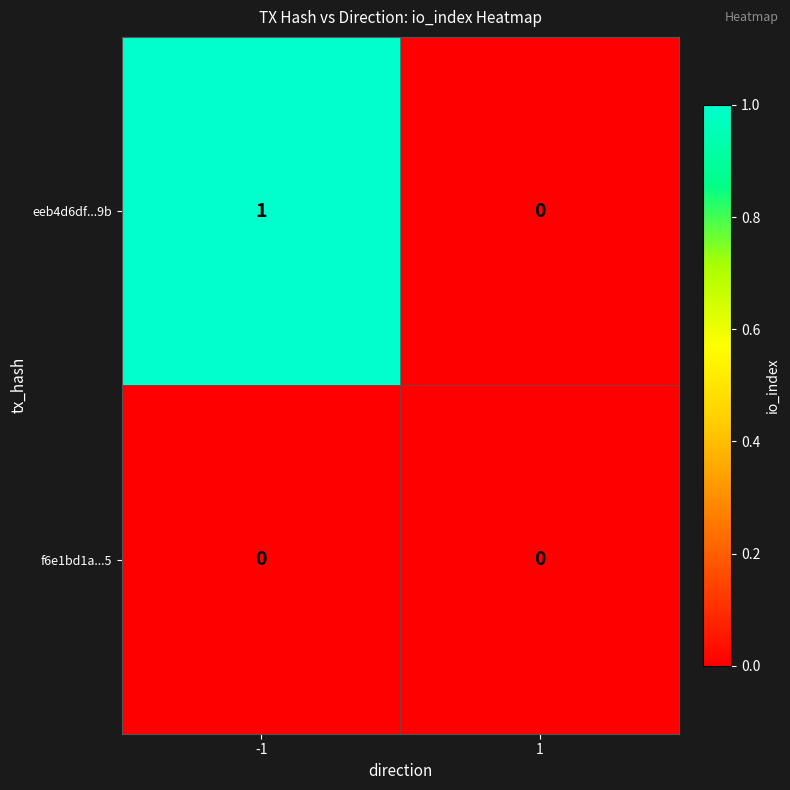

Which series has the largest range (max minus min)?

eeb4d6df...9b